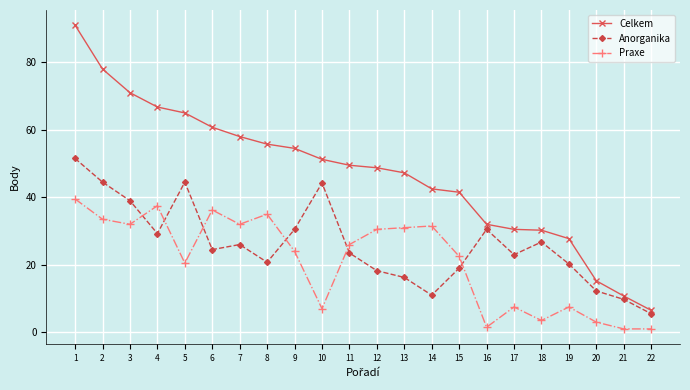

True or false: Anorganika and Celkem cross at least once.

False